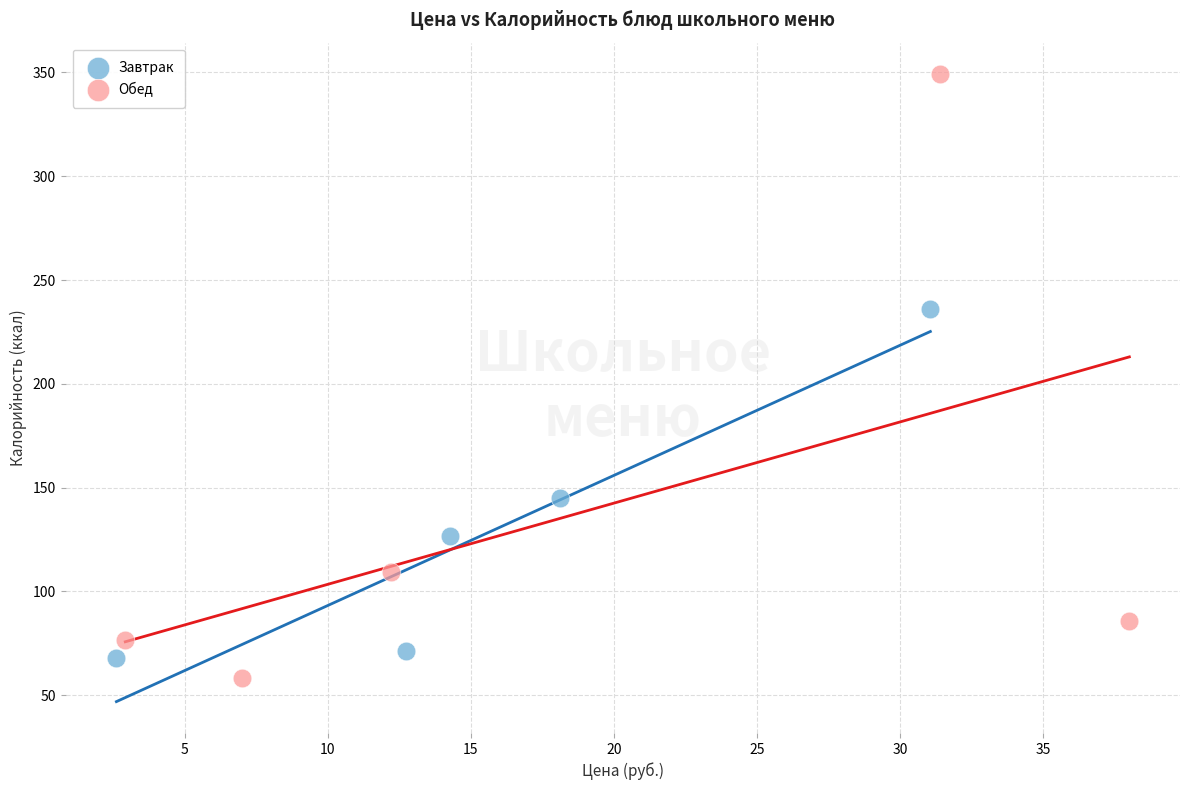

Which series has the largest Y range (max minus min)?

Обед